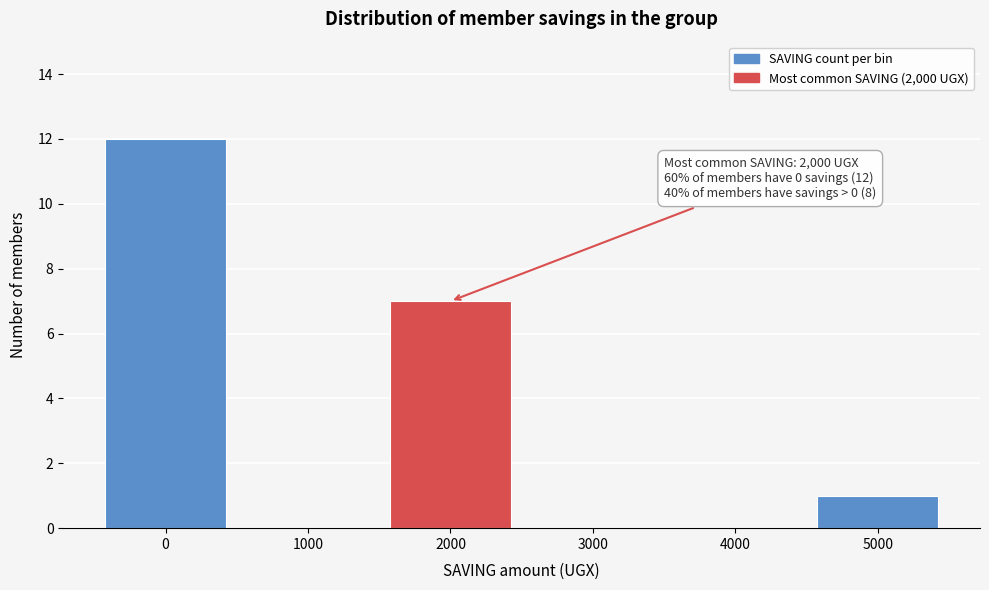

Reading left to right, transcribe all the data shown in this chart.

0=12	1000=0	2000=7	3000=0	4000=0	5000=1